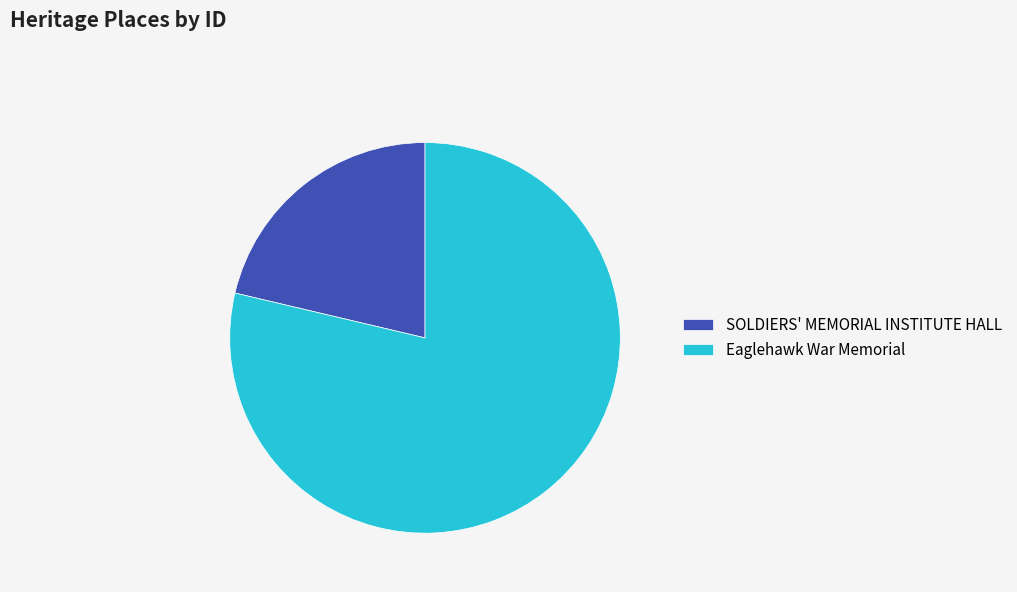

Rank the categories by value from highest to lowest.

Eaglehawk War Memorial, SOLDIERS' MEMORIAL INSTITUTE HALL